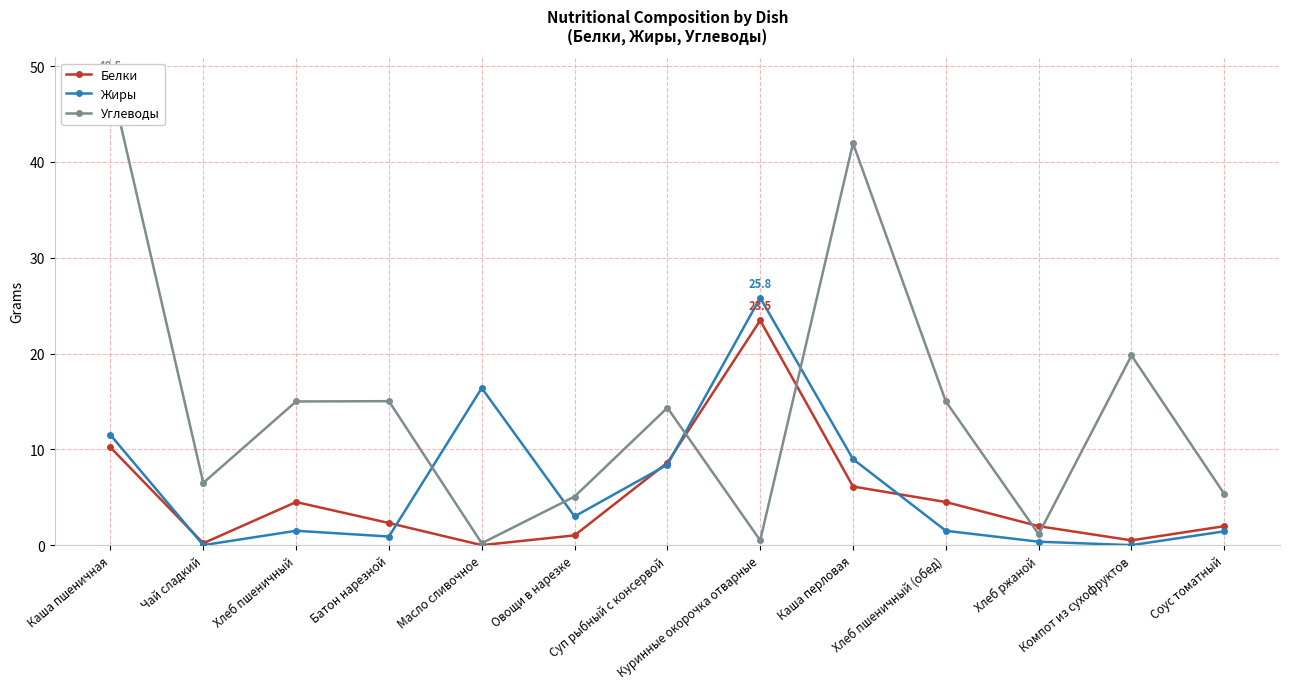

Reading left to right, list all the values displayed in this chart.

Белки: 10.2	0.2	4.5	2.3	0.0	1.0	8.6	23.5	6.1	4.5	2.0	0.5	2.0
Жиры: 11.5	0.0	1.5	0.9	16.4	3.0	8.4	25.8	9.0	1.5	0.4	0.0	1.4
Углеводы: 48.5	6.5	15.0	15.0	0.2	5.1	14.3	0.5	42.0	15.0	1.1	19.8	5.3